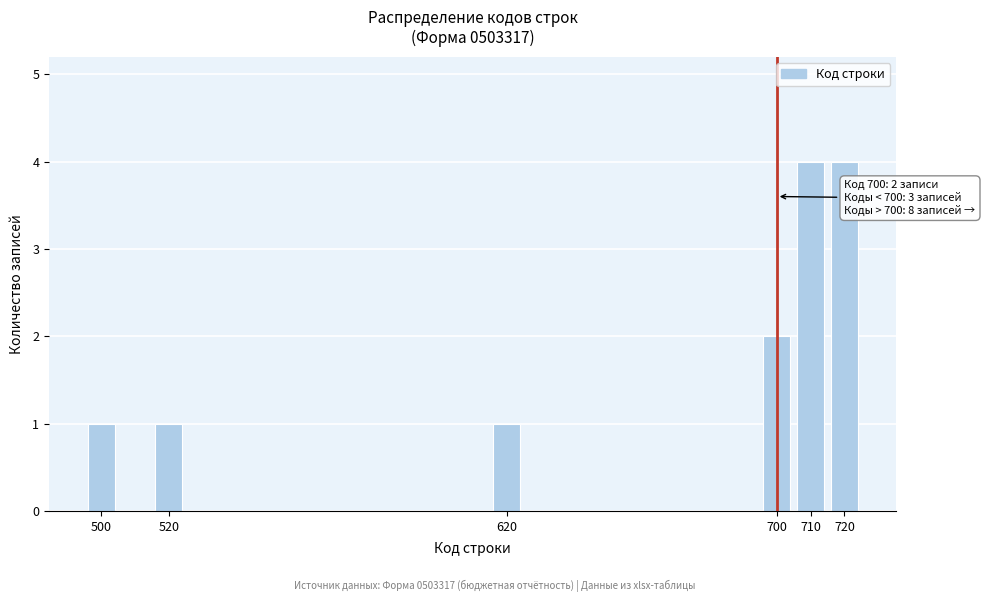

Reading right to left, what are all the values shown in this chart?

4	4	2	1	1	1